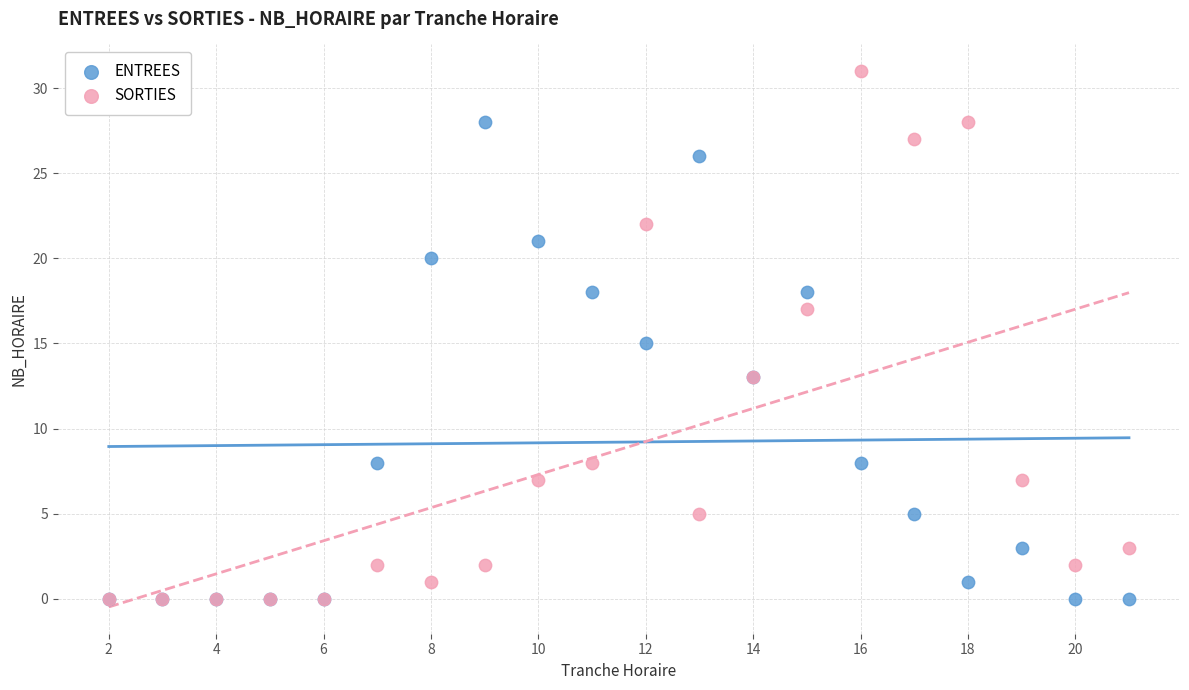

What are all the series names shown in the legend?

ENTREES, SORTIES